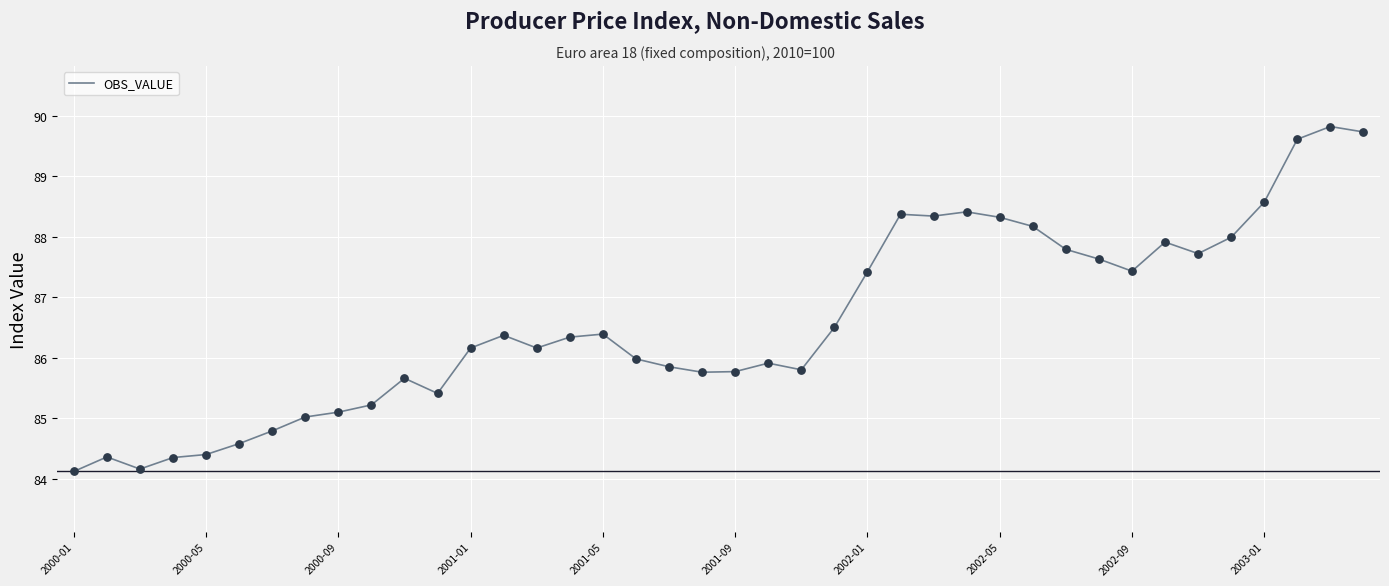

What is the maximum value shown in the chart?

89.8